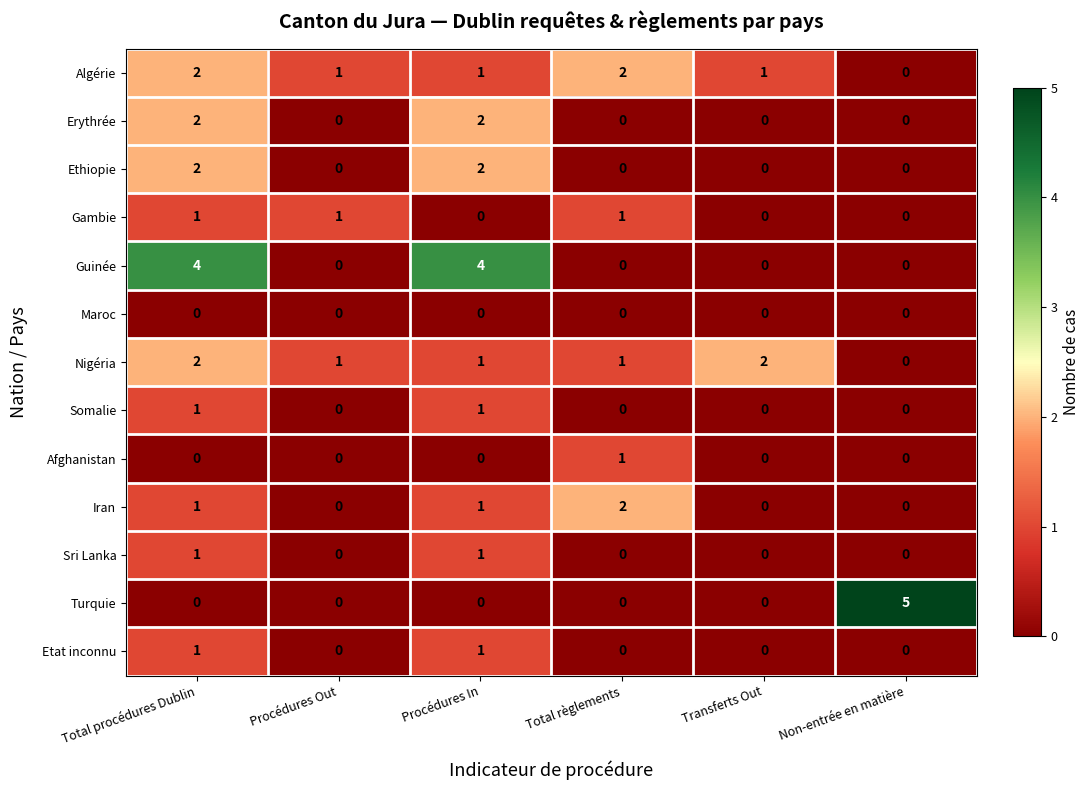

The value of Algérie at Non-entrée en matière is 0. True or false?

True